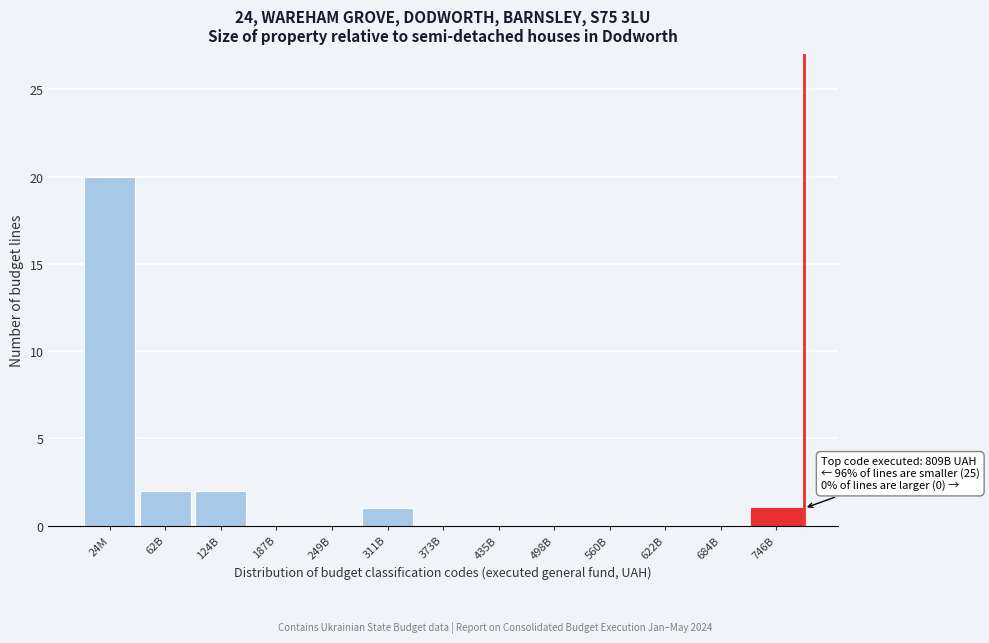

Reading left to right, list all the values displayed in this chart.

24M=20	62B=2	124B=2	187B=0	249B=0	311B=1	373B=0	435B=0	498B=0	560B=0	622B=0	684B=0	746B=1